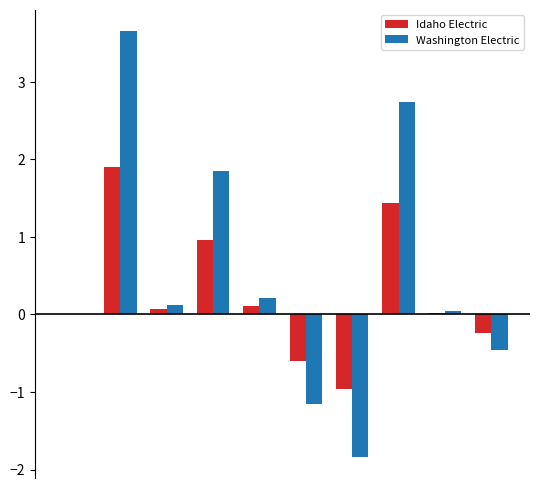

What is the maximum value shown in the chart?

3.7